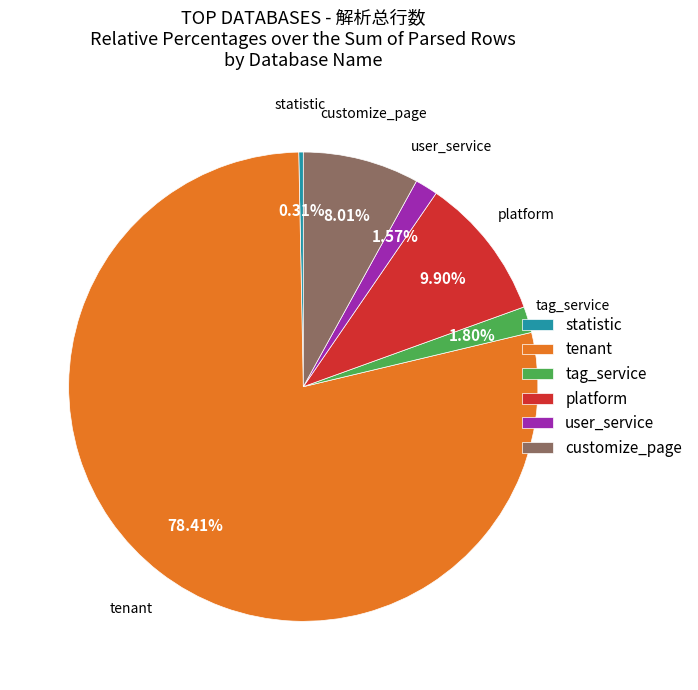

Does statistic account for over 50% of the chart?

No